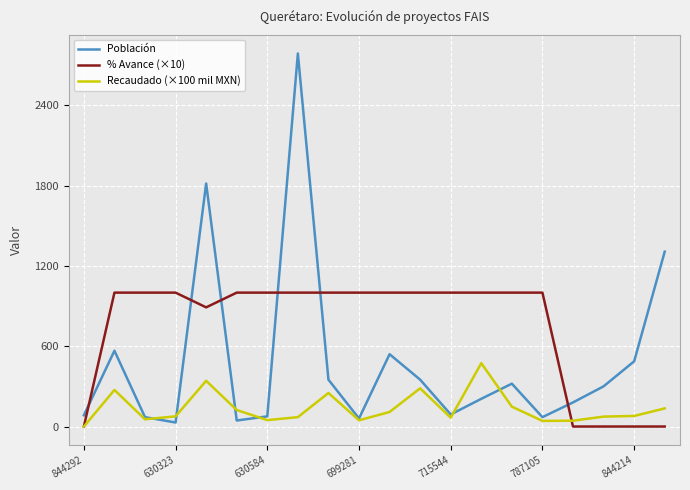

Rank the series by their average value, from lowest to highest.

Recaudado (×100 mil MXN), Población, % Avance (×10)